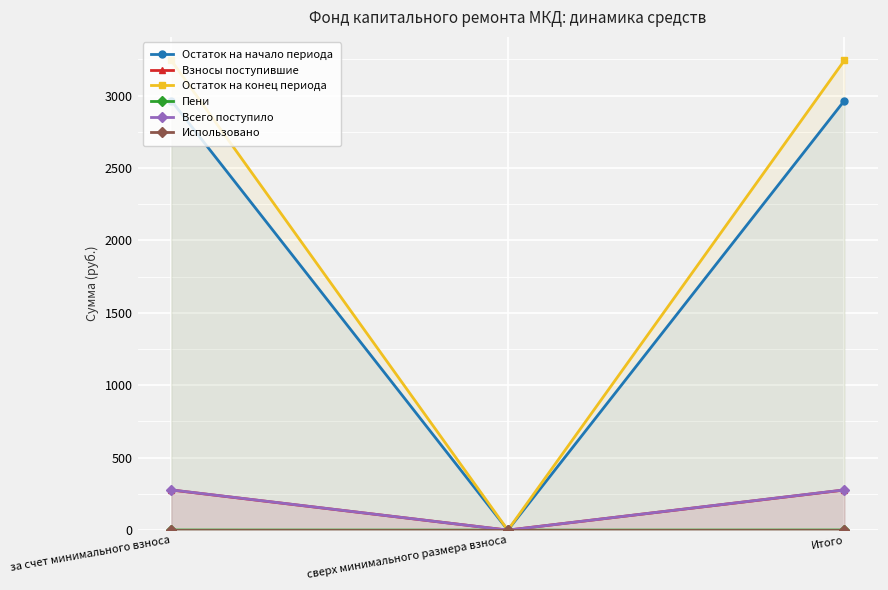

What is the label of the 2nd point from the right?

сверх минимального размера взноса